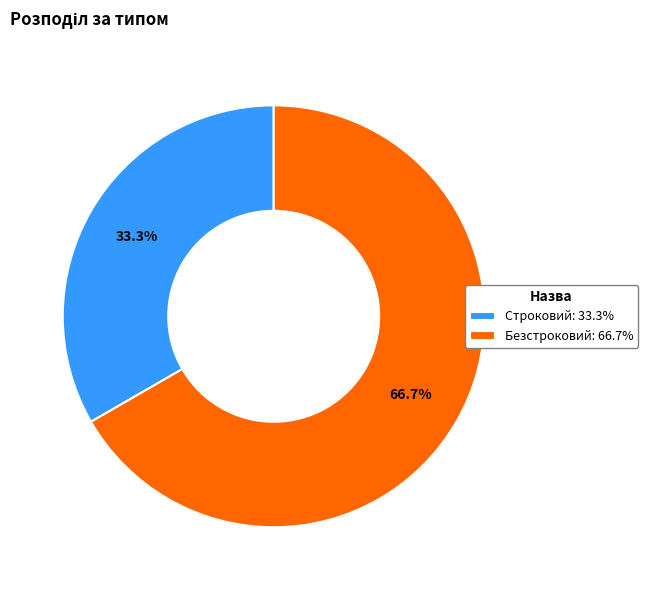

The Безстроковий slice represents 58% of the pie. True or false?

False